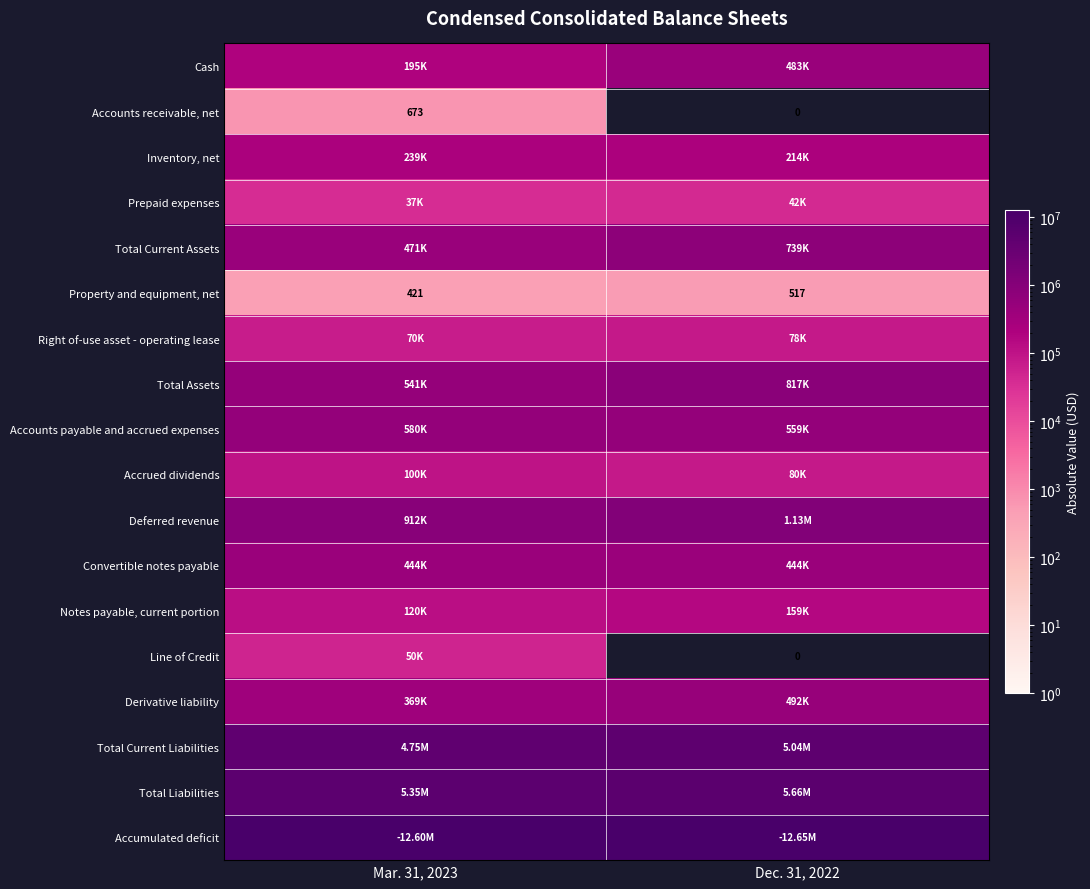

What is the sum of the Property and equipment, net values at Dec. 31, 2022 and Mar. 31, 2023?

938